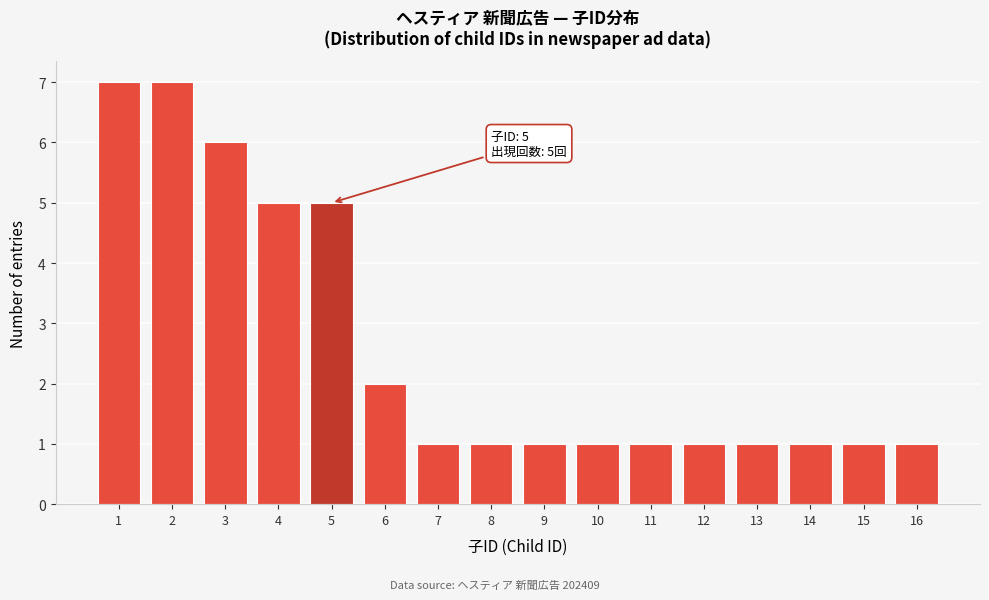

Reading left to right, list all the values displayed in this chart.

1=7	2=7	3=6	4=5	5=5	6=2	7=1	8=1	9=1	10=1	11=1	12=1	13=1	14=1	15=1	16=1